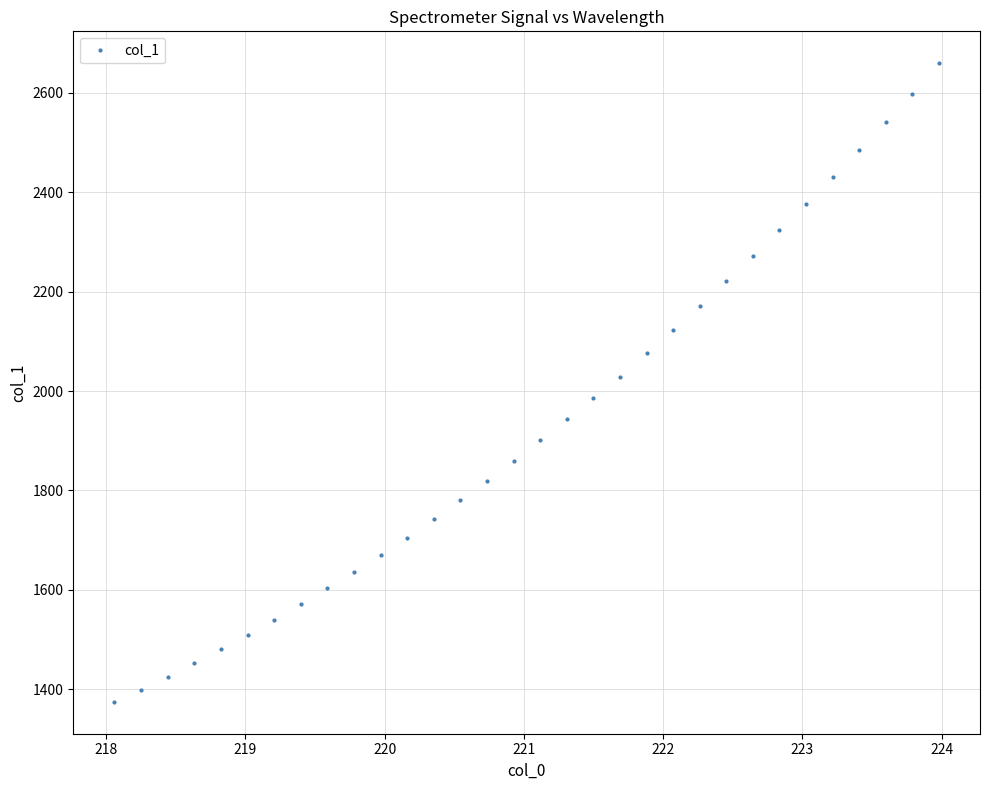

What is the difference between the second highest and second lowest values?

1198.9